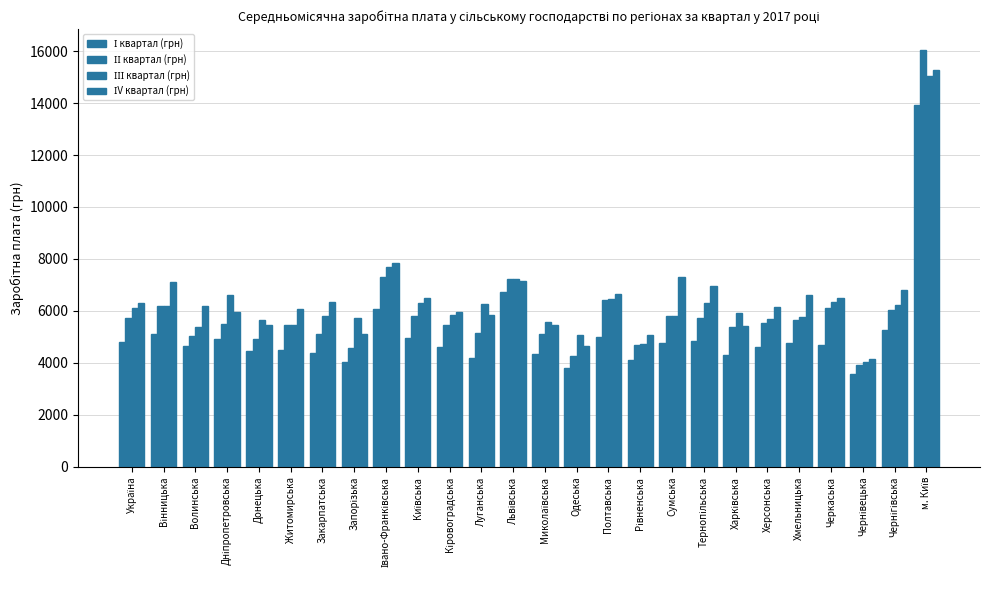

Where is І квартал (грн) nearest to the value 8747?

Львівська